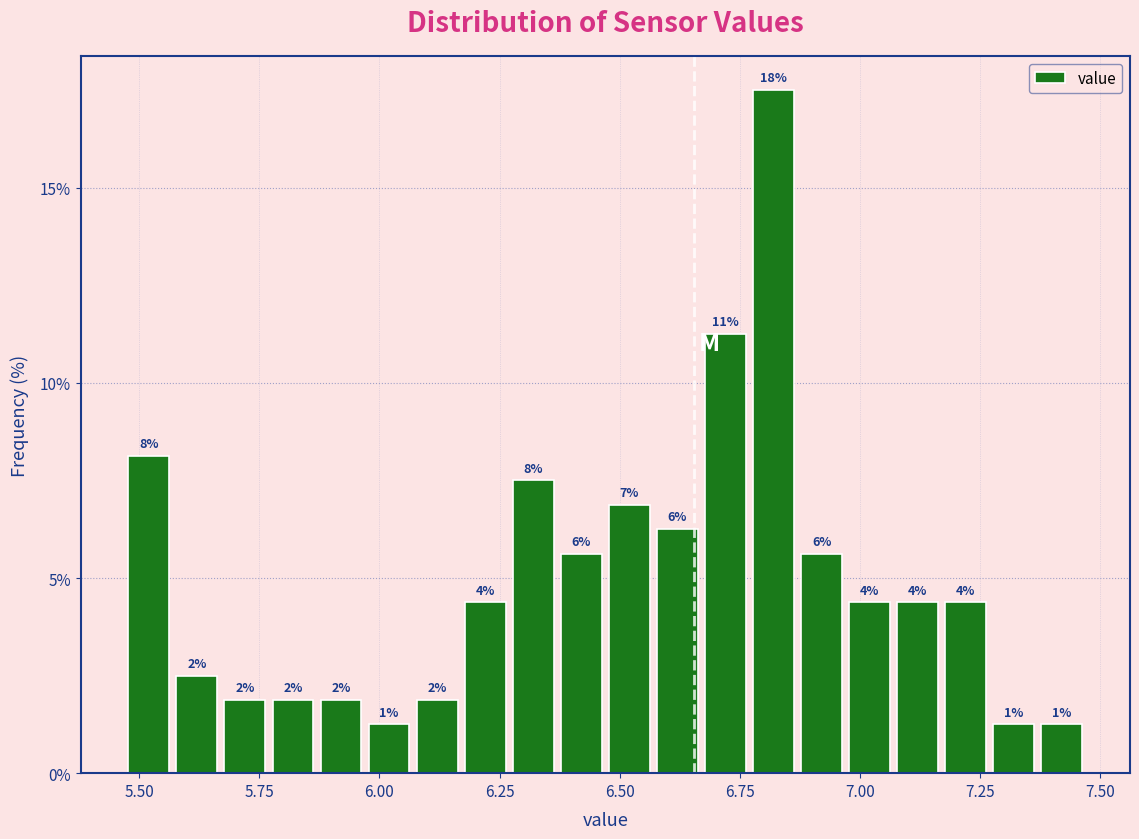

Around what value on the x-axis is the tallest bar? Give the approximate position of its centre, as read against the axis.

6.80